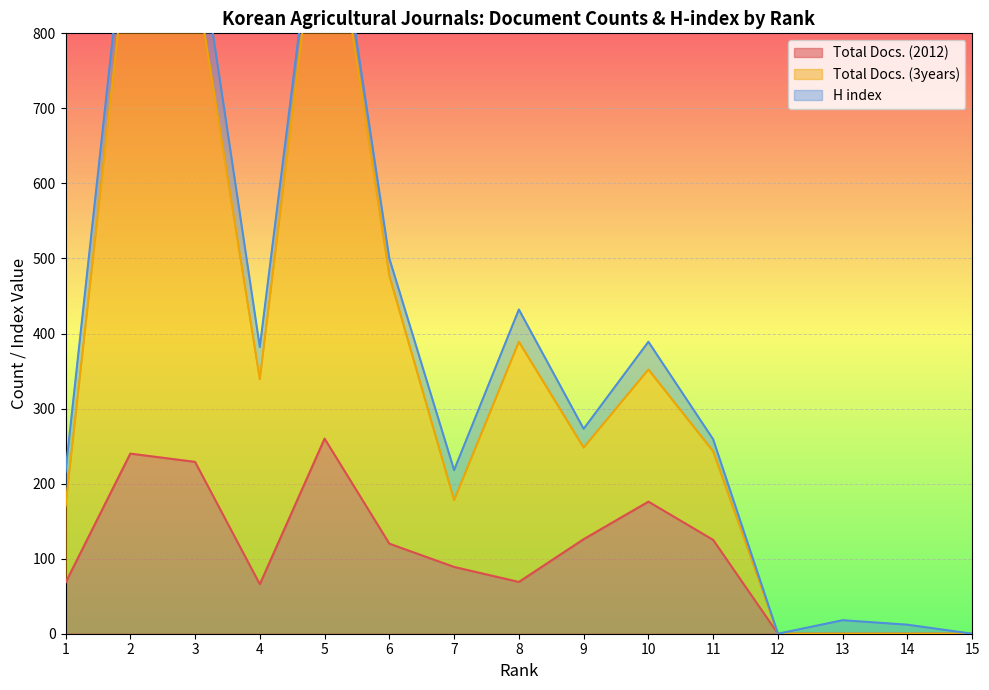

True or false: Total Docs. (2012) and Total Docs. (3years) intersect in this chart.

False